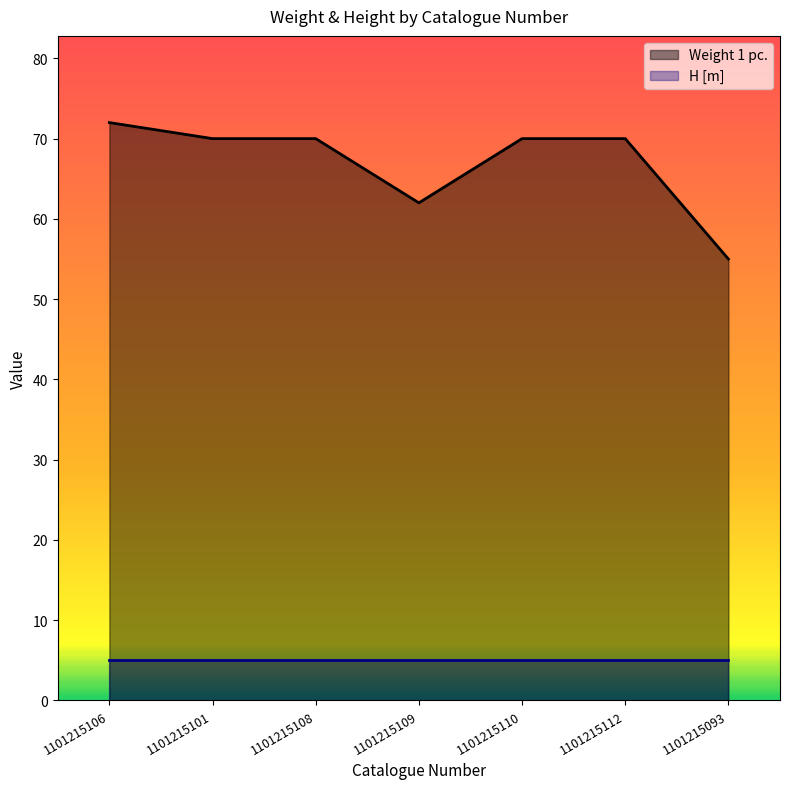

How many values are below 70?

2